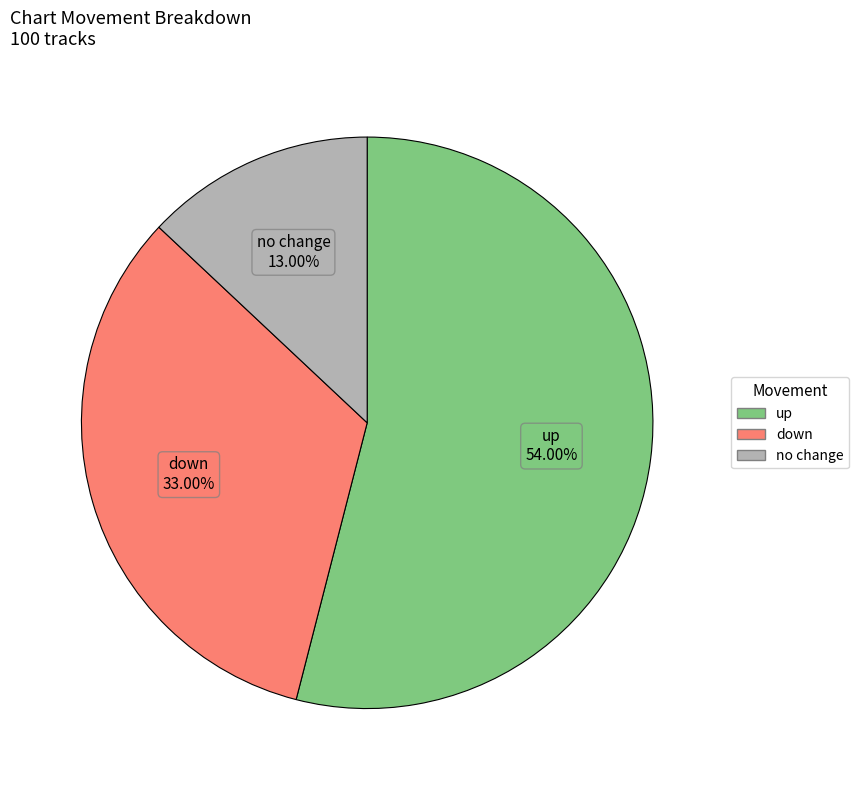

Count the number of slices in the pie.

3